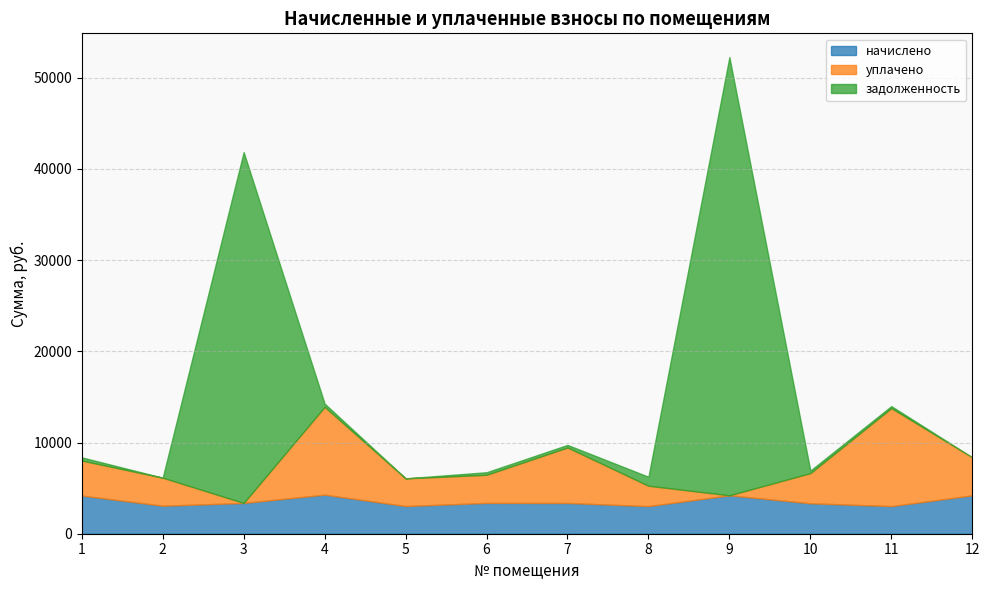

Where is the first local maximum for задолженность?

3